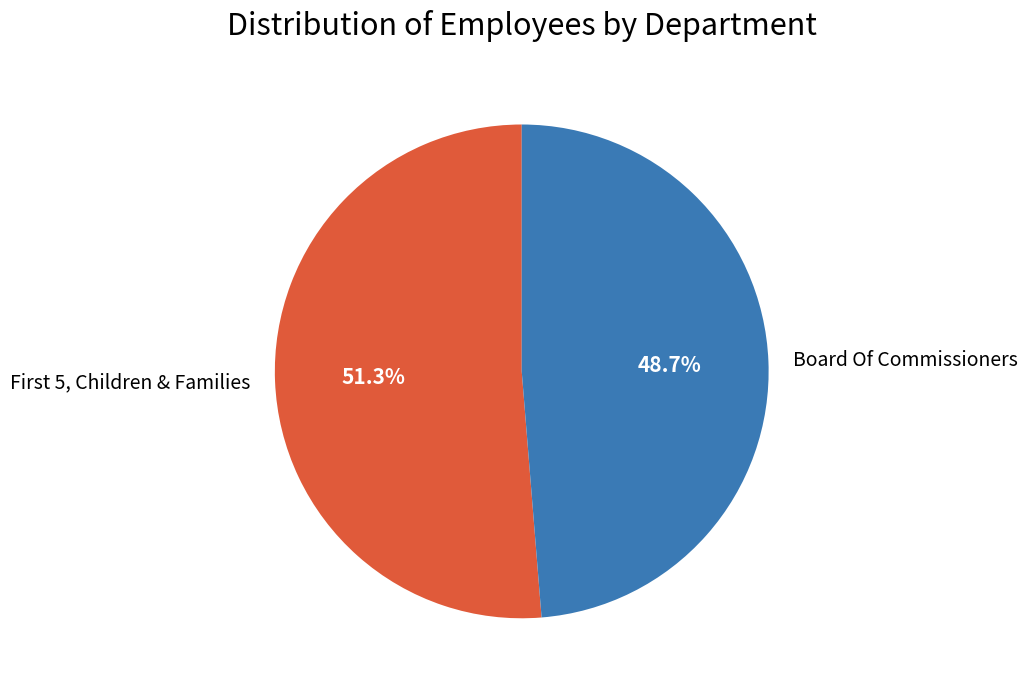

Does Board Of Commissioners represent more than half of the total?

No